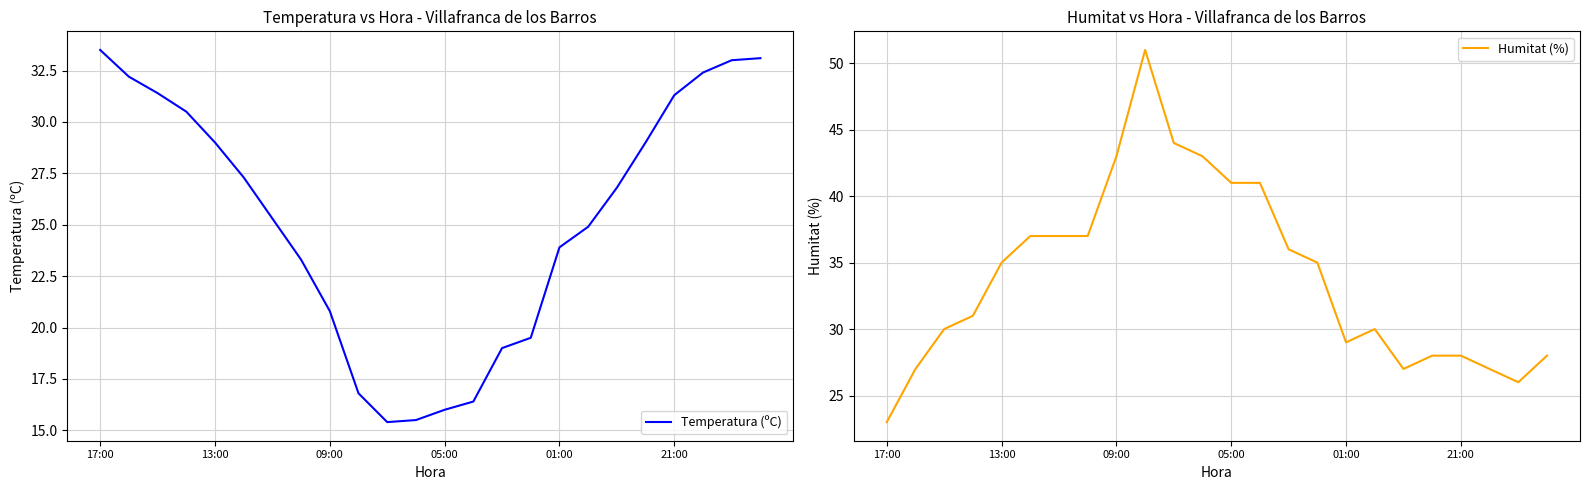

Where is the first local maximum for Humitat (%)?

9